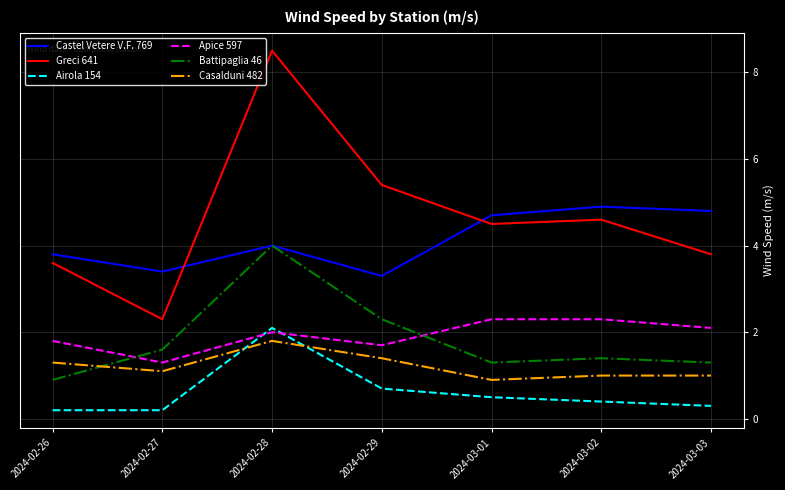

Where does the Casalduni 482 series first go above 1?

2024-02-26